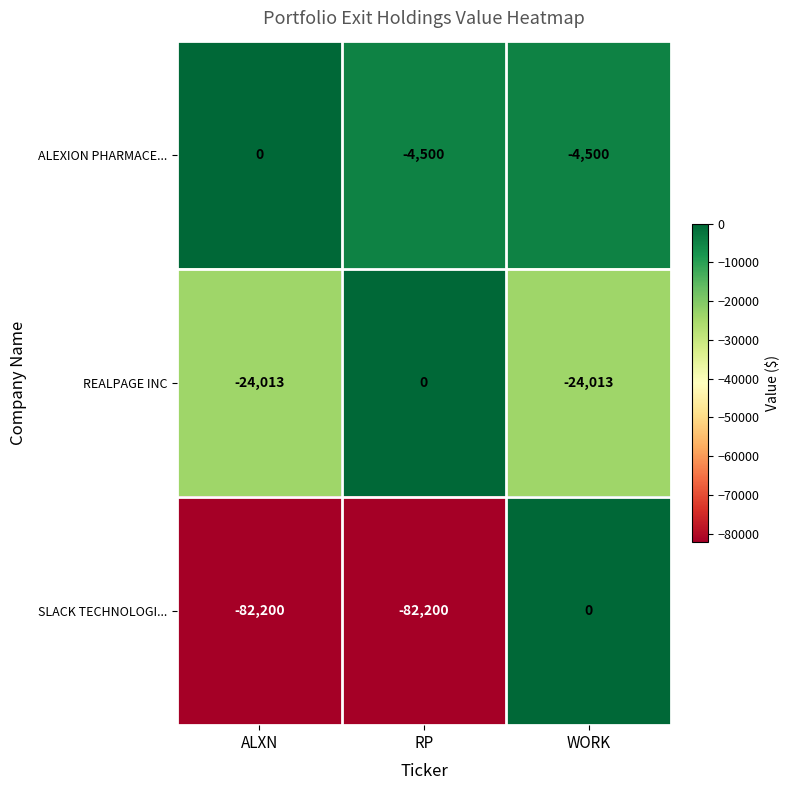

What is the total value across all series at ALXN?

-106213